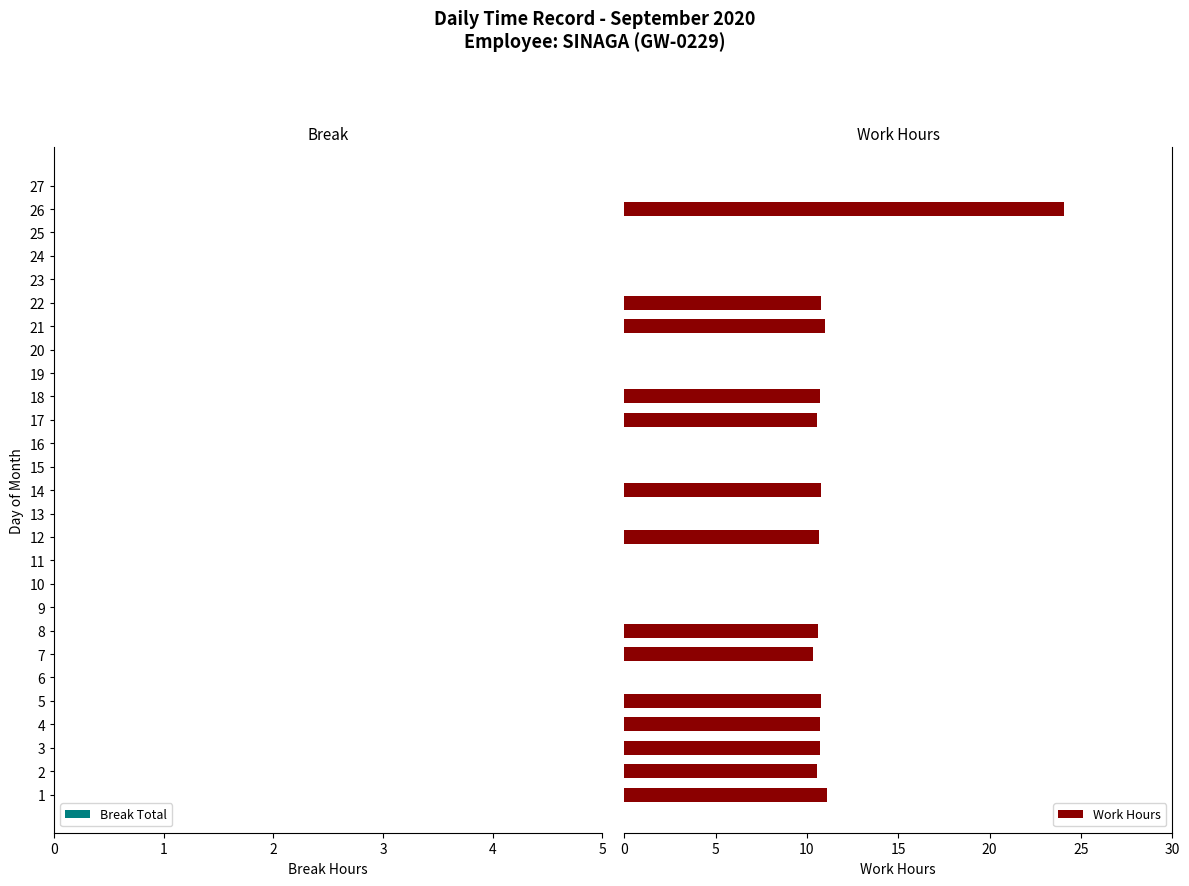

What is the maximum value shown in the chart?

24.1